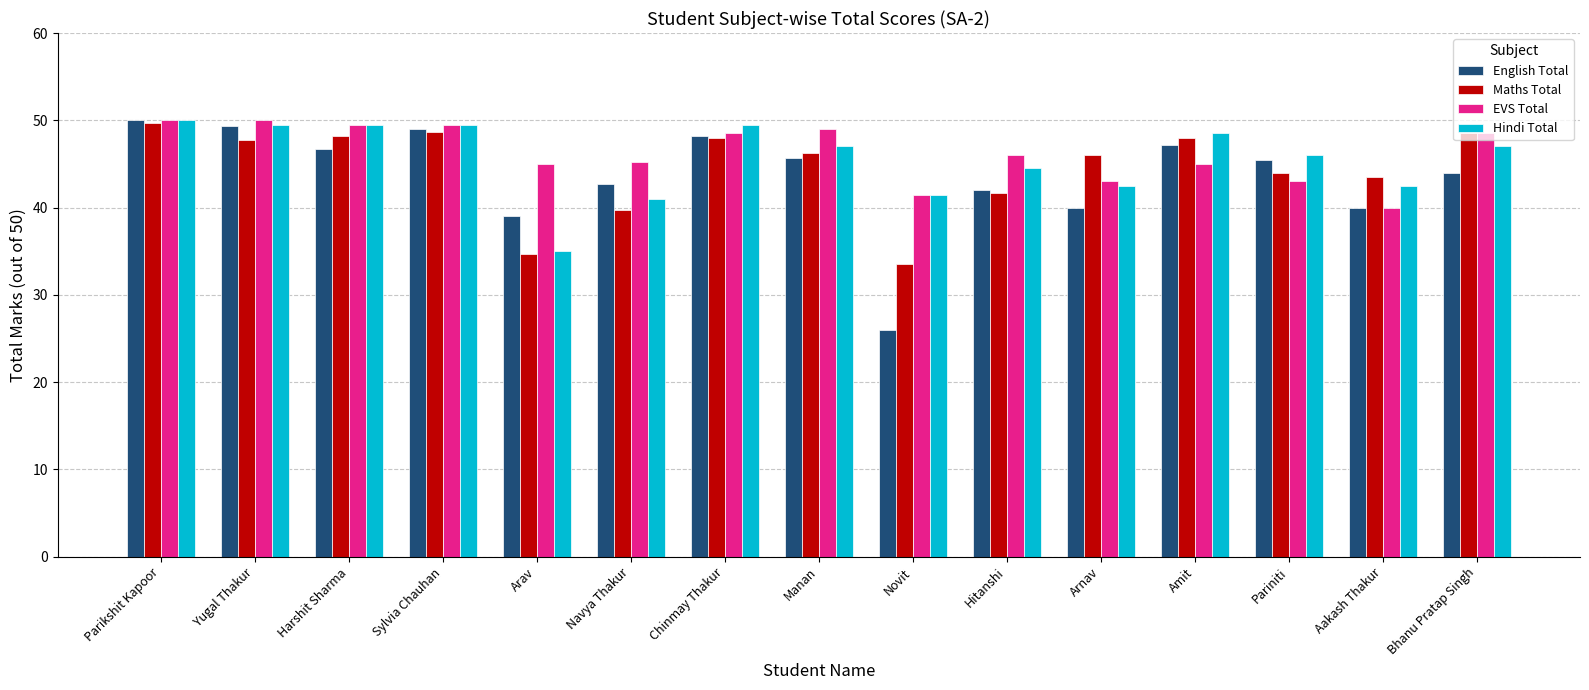

Is the value of EVS Total at Bhanu Pratap Singh greater than the value of Hindi Total at Aakash Thakur?

Yes